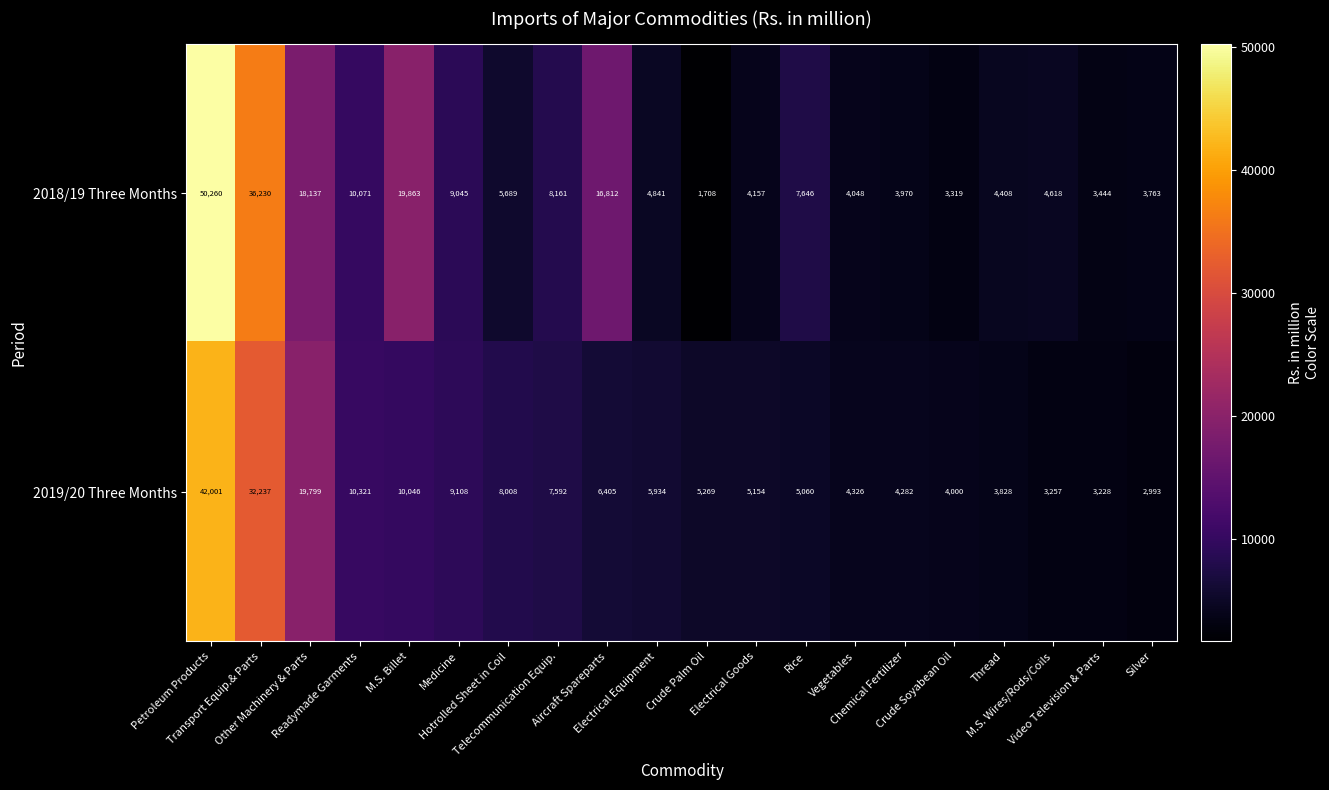

What is the maximum value shown in the chart?

50260